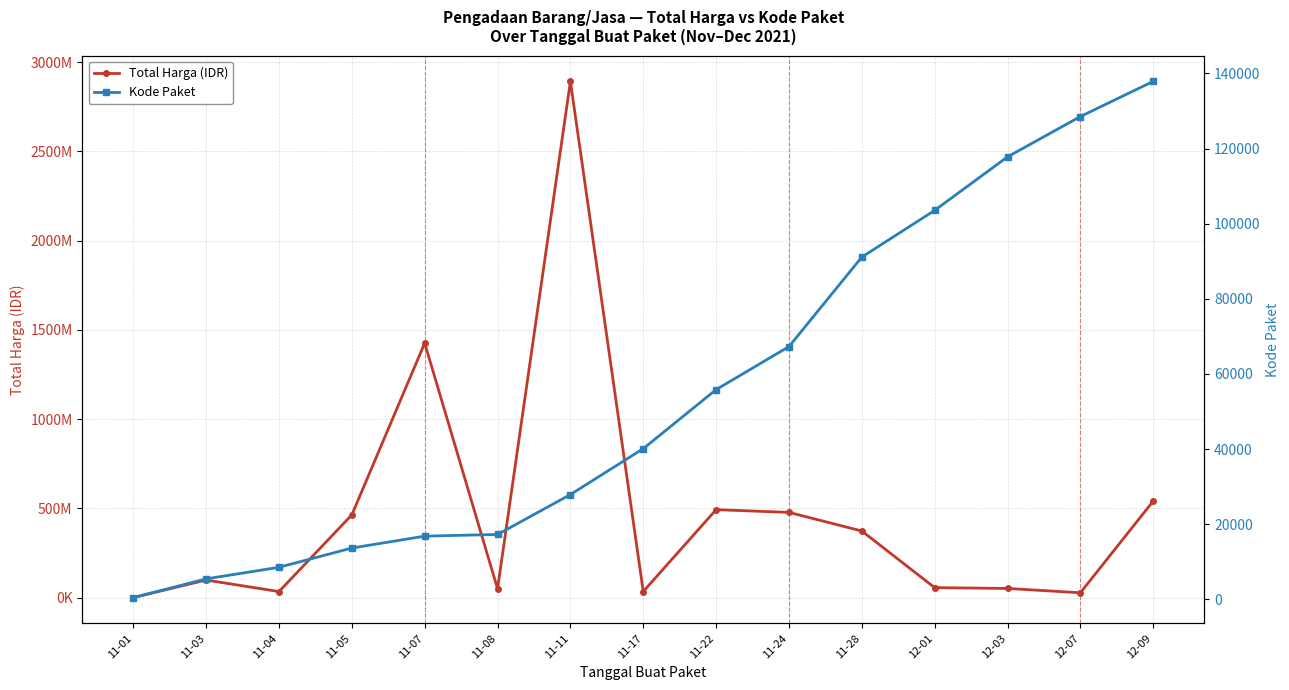

The value of Kode Paket at 11-28 is 91101. True or false?

True